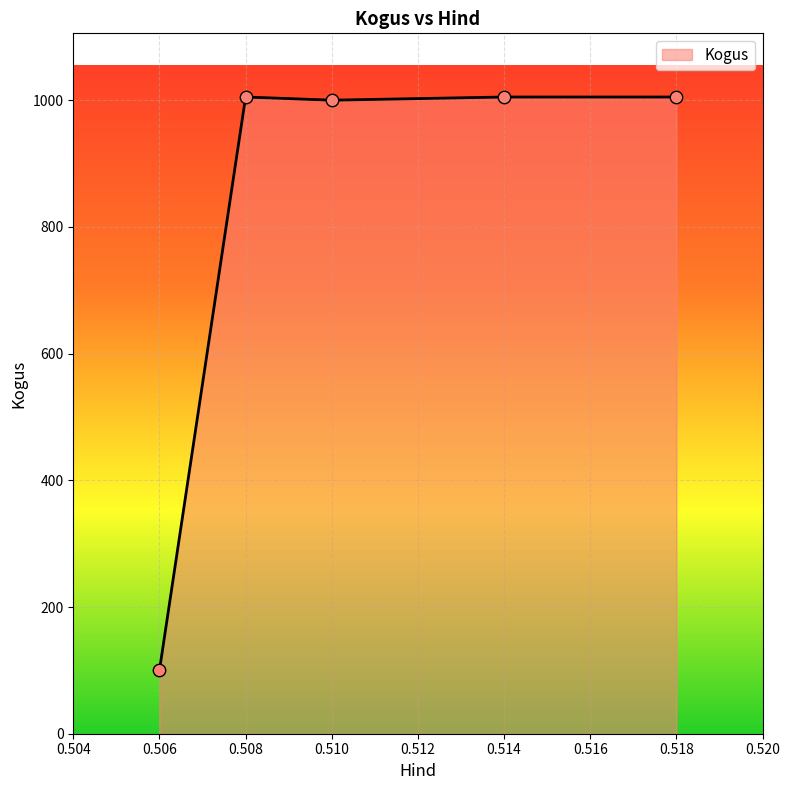

Approximately how many times larger is the value at 0.518 compared to 0.514?

1.0